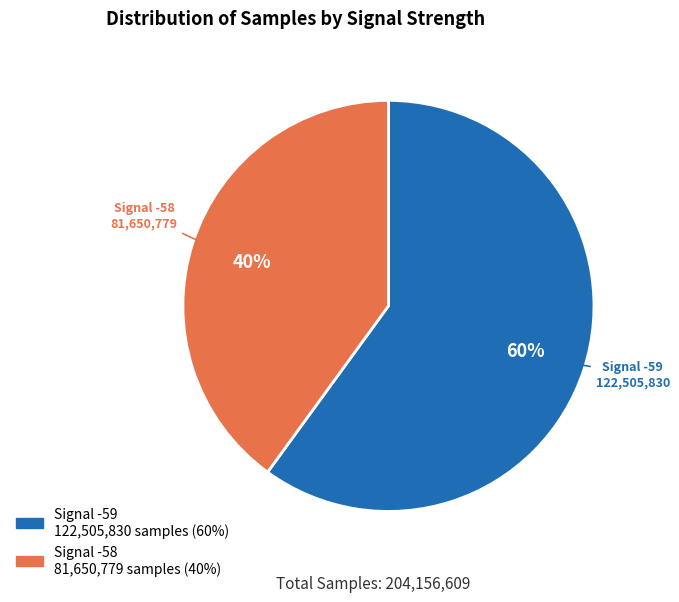

How many slices are in this pie chart?

2